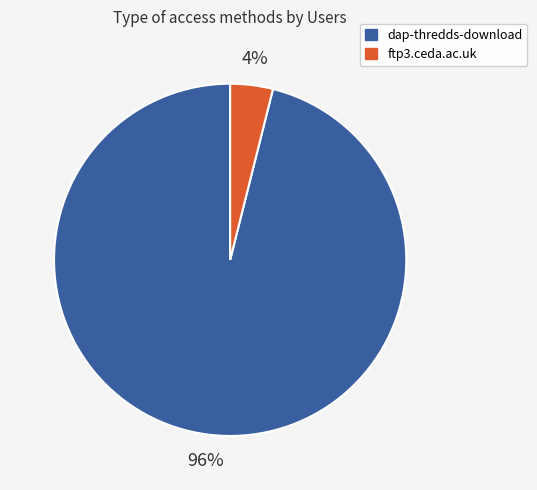

What is the majority slice?

dap-thredds-download